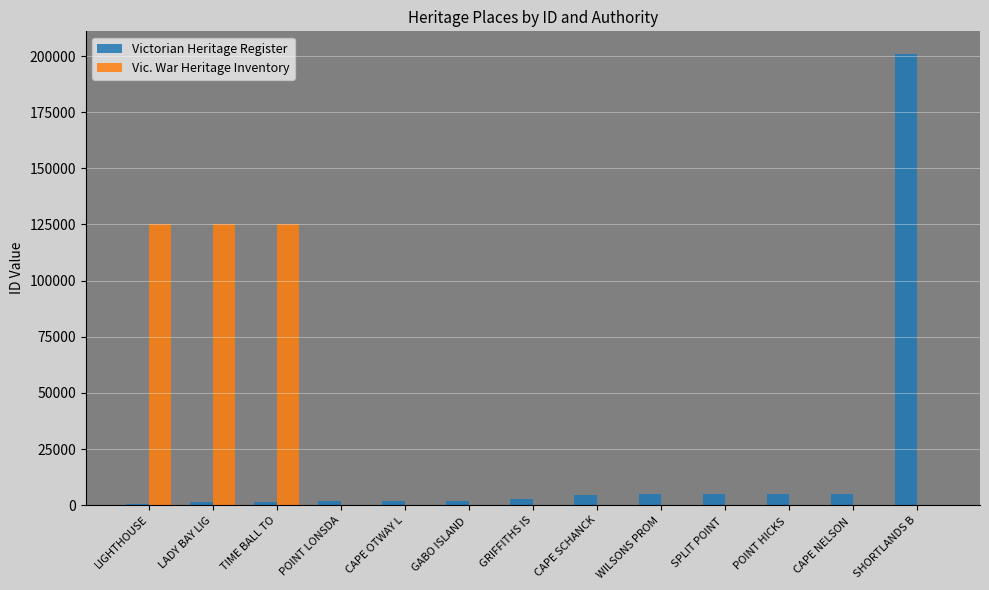

What value does the Victorian Heritage Register series have at SHORTLANDS B?

200972